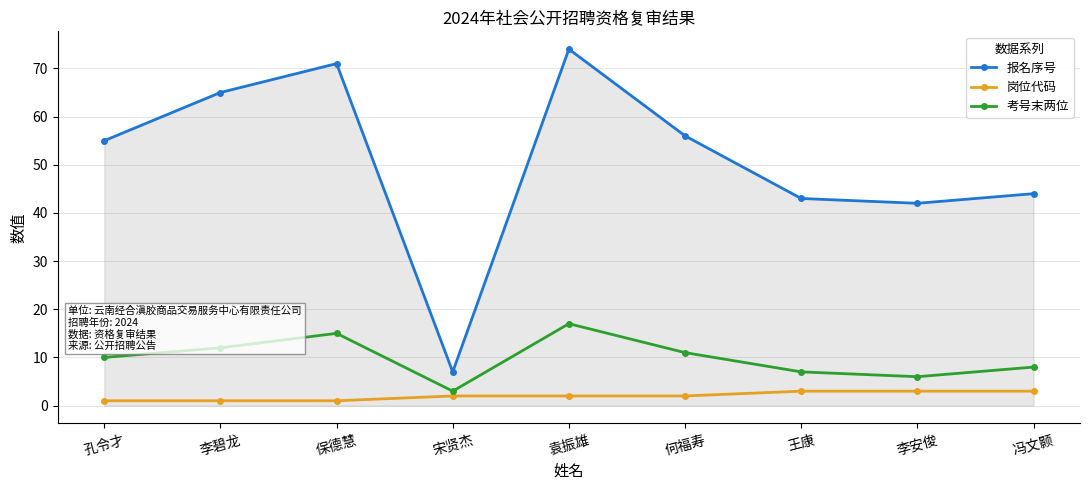

What is the approximate value of 考号末两位 at 保德慧, to the nearest 5?

15